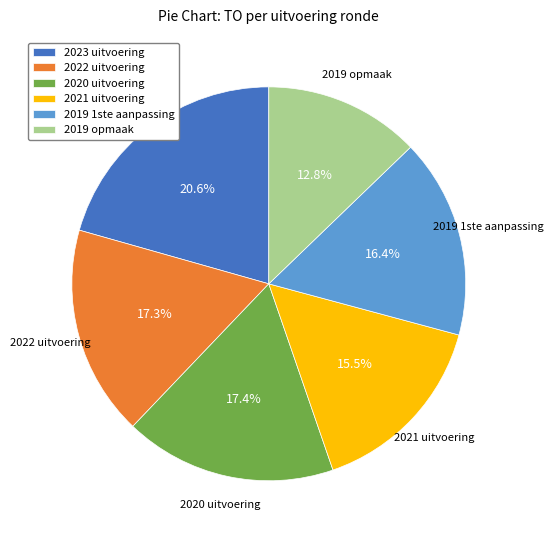

What percentage is NOT represented by 2022 uitvoering?

82.7%